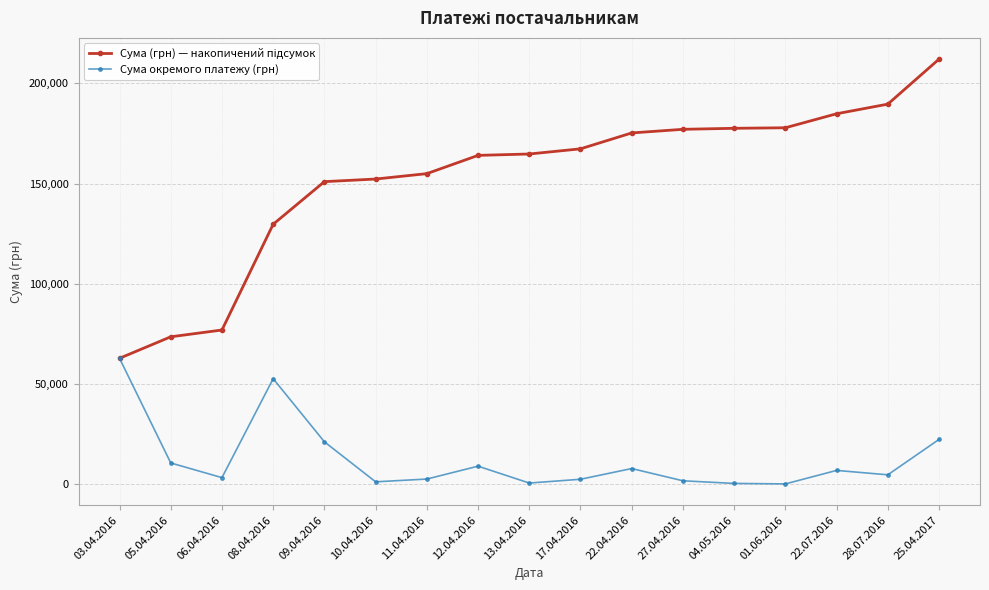

Where is the first local minimum for Сума окремого платежу (грн)?

06.04.2016